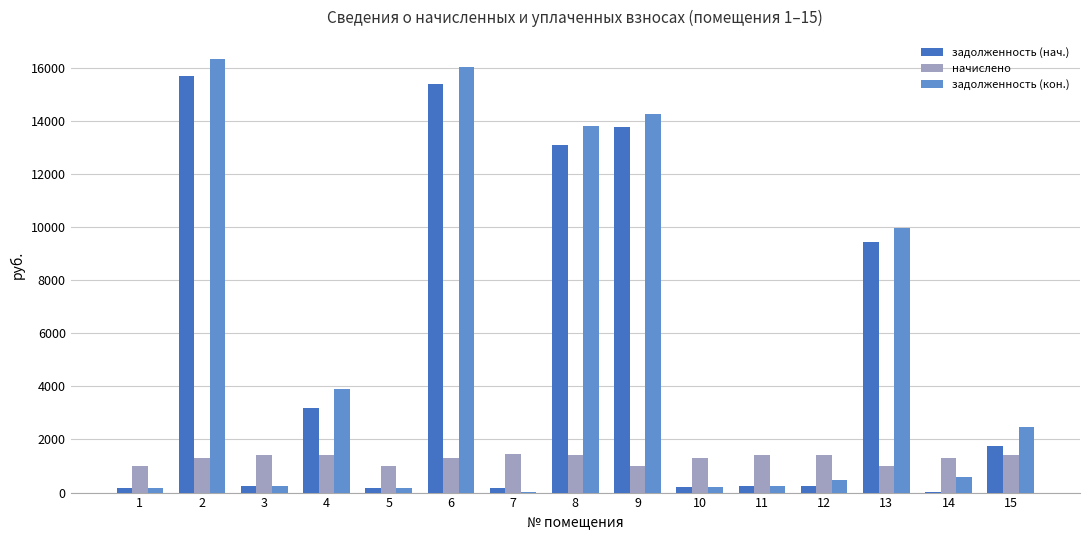

Which series changed the most between 4 and 11?

задолженность (кон.)